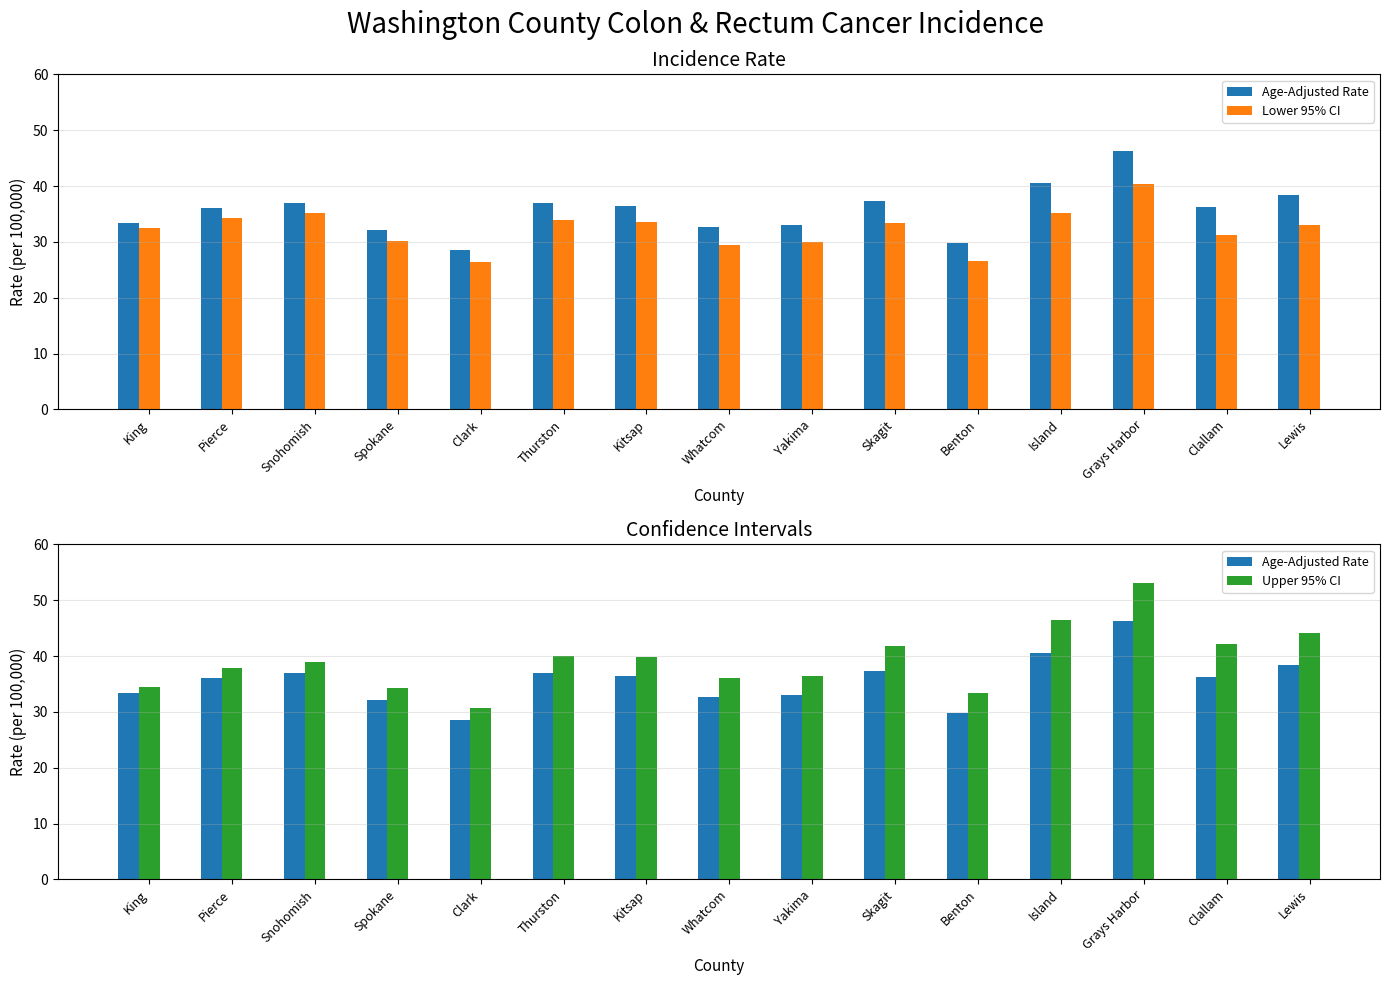

Which category has the highest value in the Age-Adjusted Rate series?

Grays Harbor